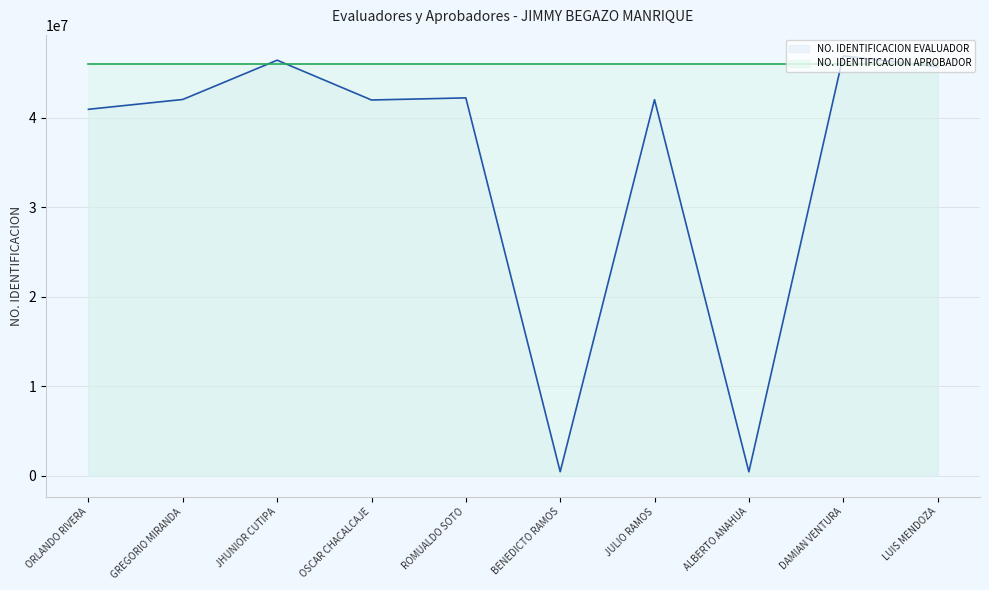

What is the sum of all values?

348961357